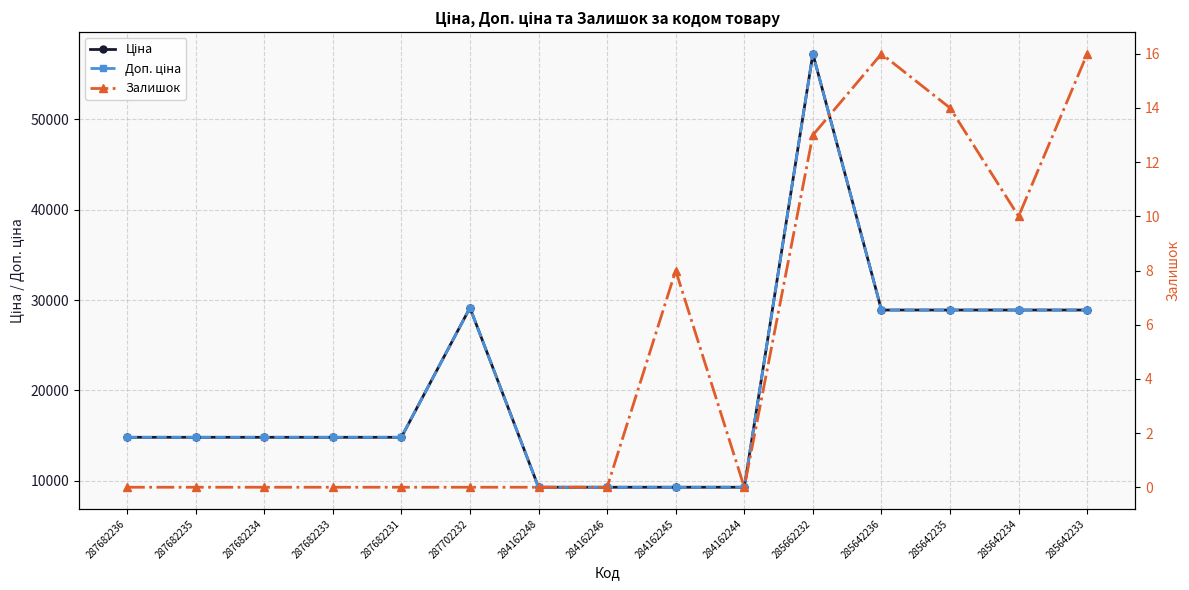

At how many categories does at least one series exceed 22712?

6